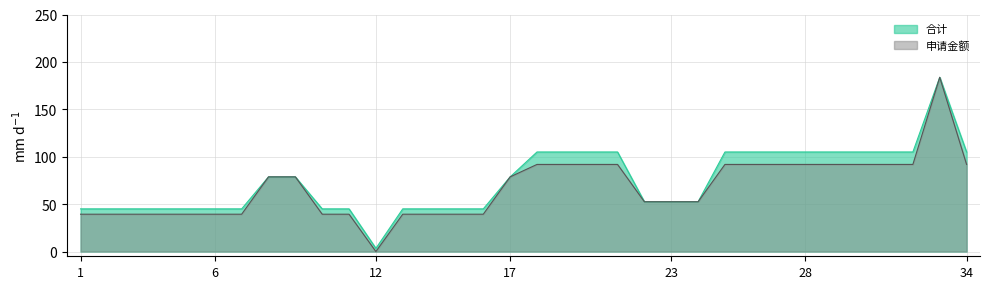

True or false: 合计 and 申请金额 cross at least once.

False